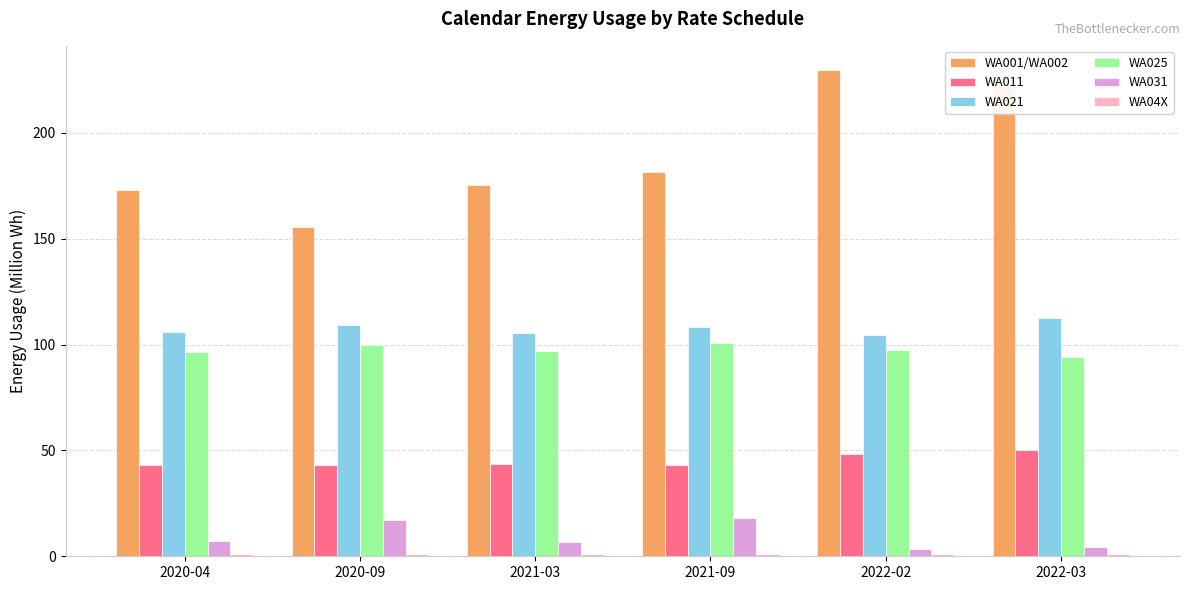

What is the smallest value displayed?

1.0